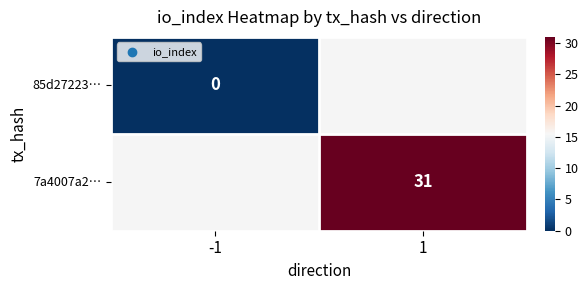

Is it true that 7a4007a2… equals 31 at 1?

True